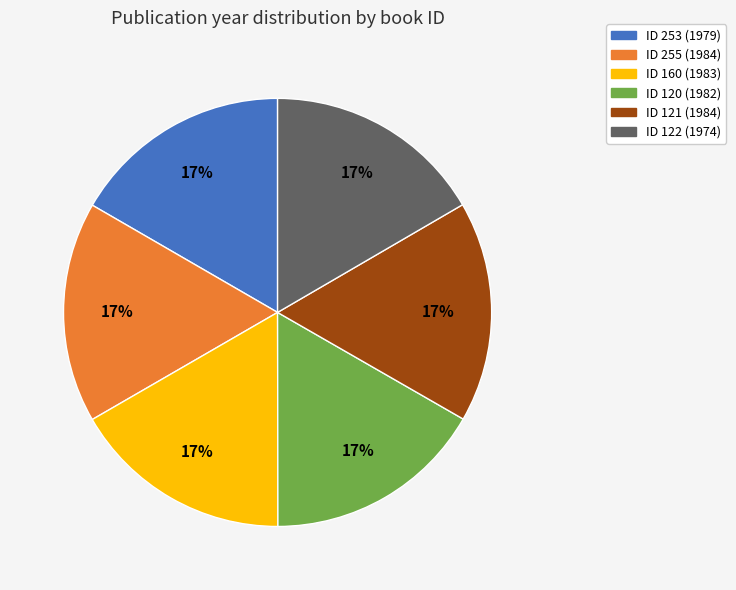

To the nearest percent, what is the average slice percentage?

17%